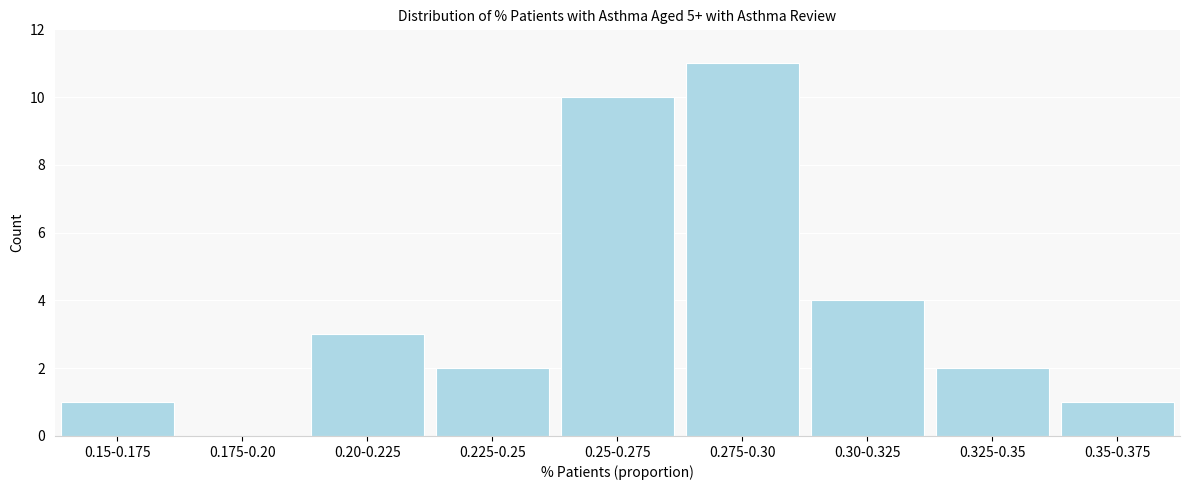

Reading left to right, transcribe all the data shown in this chart.

0.15-0.175=1	0.175-0.20=0	0.20-0.225=3	0.225-0.25=2	0.25-0.275=10	0.275-0.30=11	0.30-0.325=4	0.325-0.35=2	0.35-0.375=1